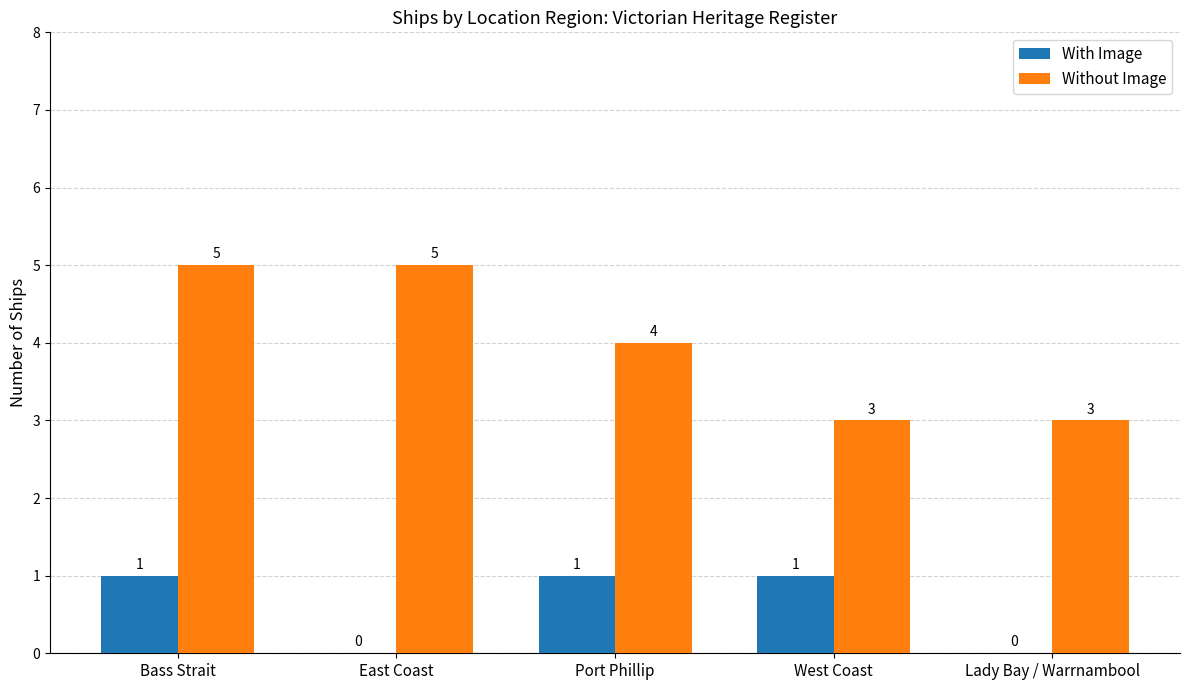

What is the sum of all With Image values?

3